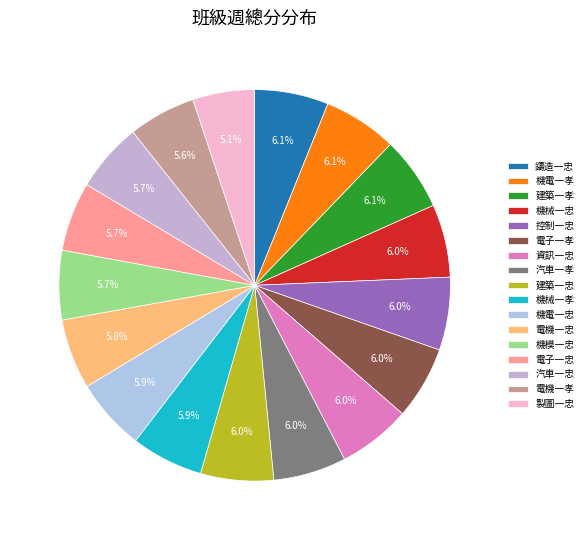

What percentage is the 電子一忠 slice, to the nearest percent?

6%